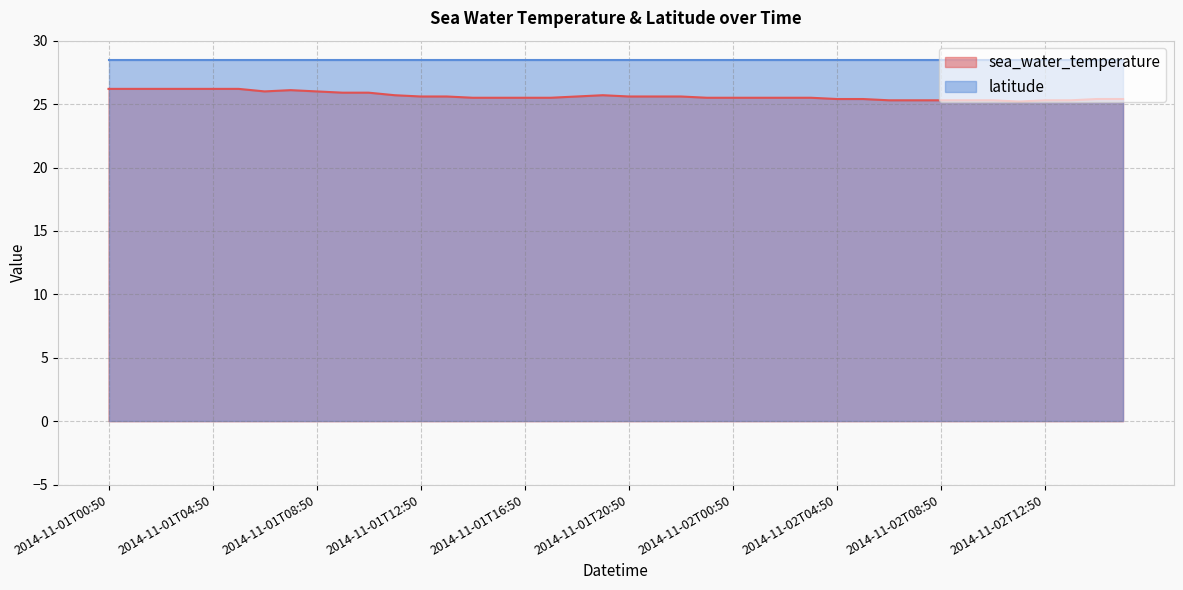

List the labels in order of value, largest first.

2014-11-01T00:50, 2014-11-01T01:50, 2014-11-01T02:50, 2014-11-01T03:50, 2014-11-01T04:50, 2014-11-01T05:50, 2014-11-01T07:50, 2014-11-01T06:50, 2014-11-01T08:50, 2014-11-01T09:50, 2014-11-01T10:50, 2014-11-01T11:50, 2014-11-01T19:50, 2014-11-01T12:50, 2014-11-01T13:50, 2014-11-01T18:50, 2014-11-01T20:50, 2014-11-01T21:50, 2014-11-01T22:50, 2014-11-01T14:50, 2014-11-01T15:50, 2014-11-01T16:50, 2014-11-01T17:50, 2014-11-01T23:50, 2014-11-02T00:50, 2014-11-02T01:50, 2014-11-02T02:50, 2014-11-02T03:50, 2014-11-02T04:50, 2014-11-02T05:50, 2014-11-02T14:50, 2014-11-02T15:50, 2014-11-02T06:50, 2014-11-02T07:50, 2014-11-02T08:50, 2014-11-02T09:50, 2014-11-02T10:50, 2014-11-02T12:50, 2014-11-02T13:50, 2014-11-02T11:50